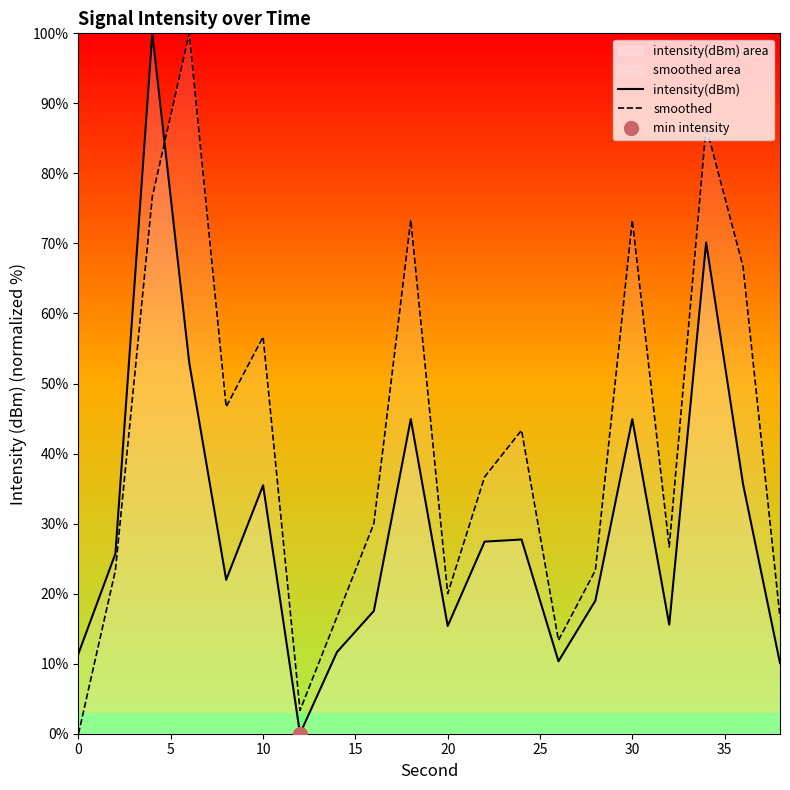

The smoothed series shows 116.1 at 30. True or false?

False